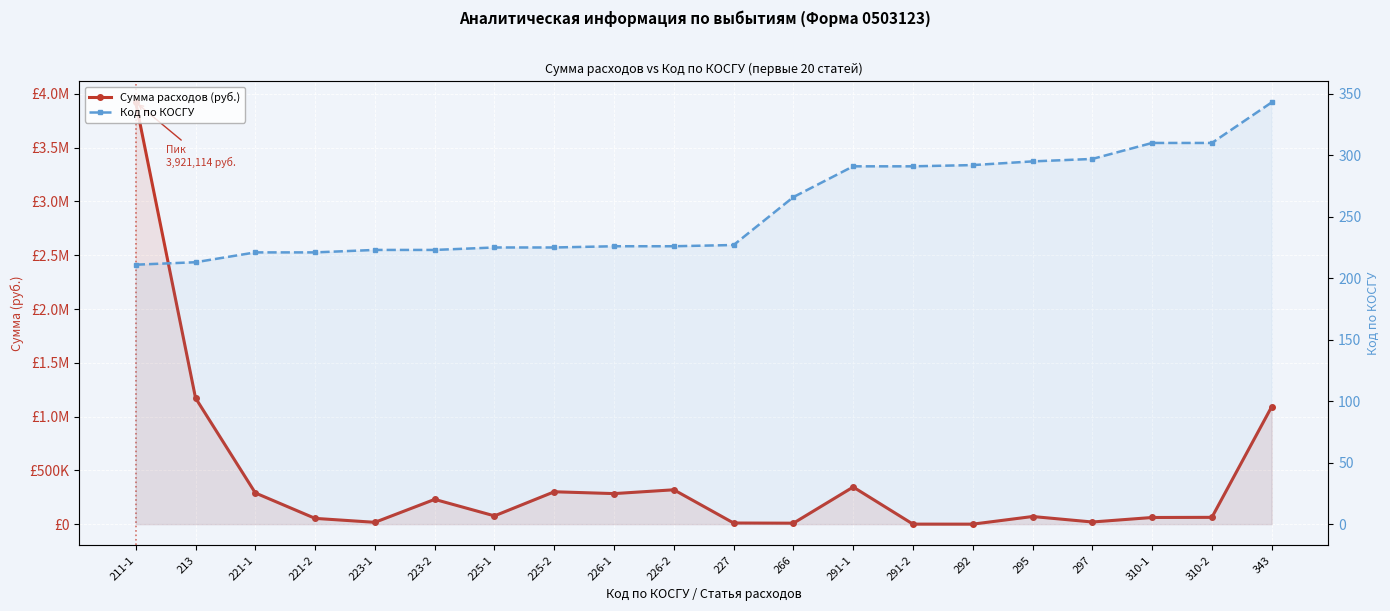

Which category has the lowest value in the Код по КОСГУ series?

211-1